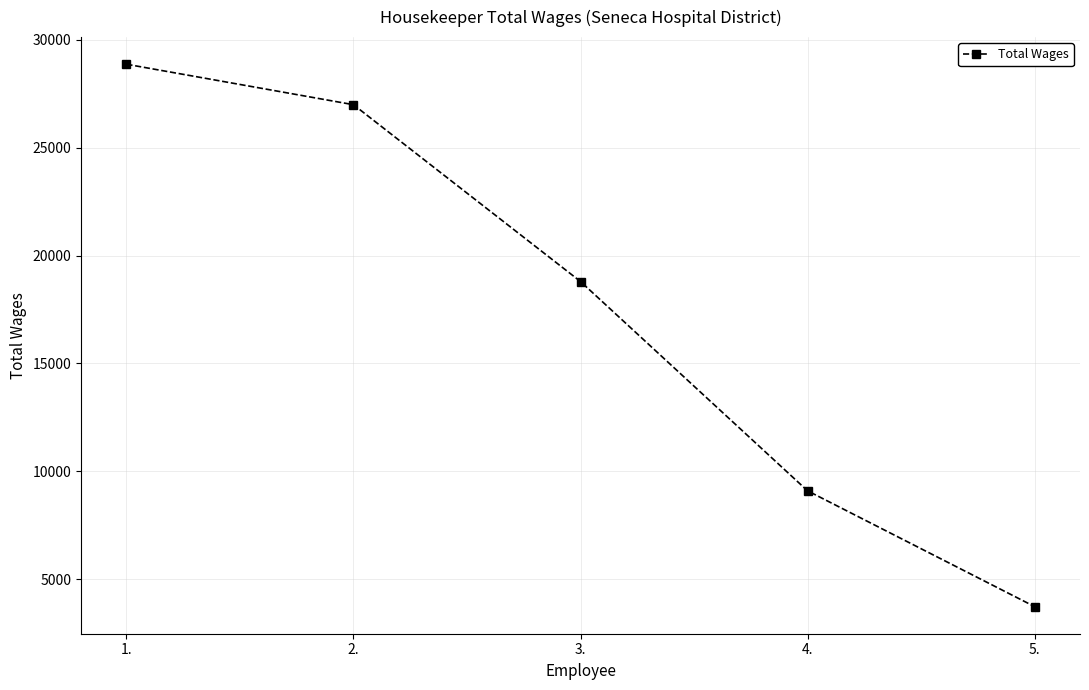

Which has a higher value, 5. or 4.?

4.